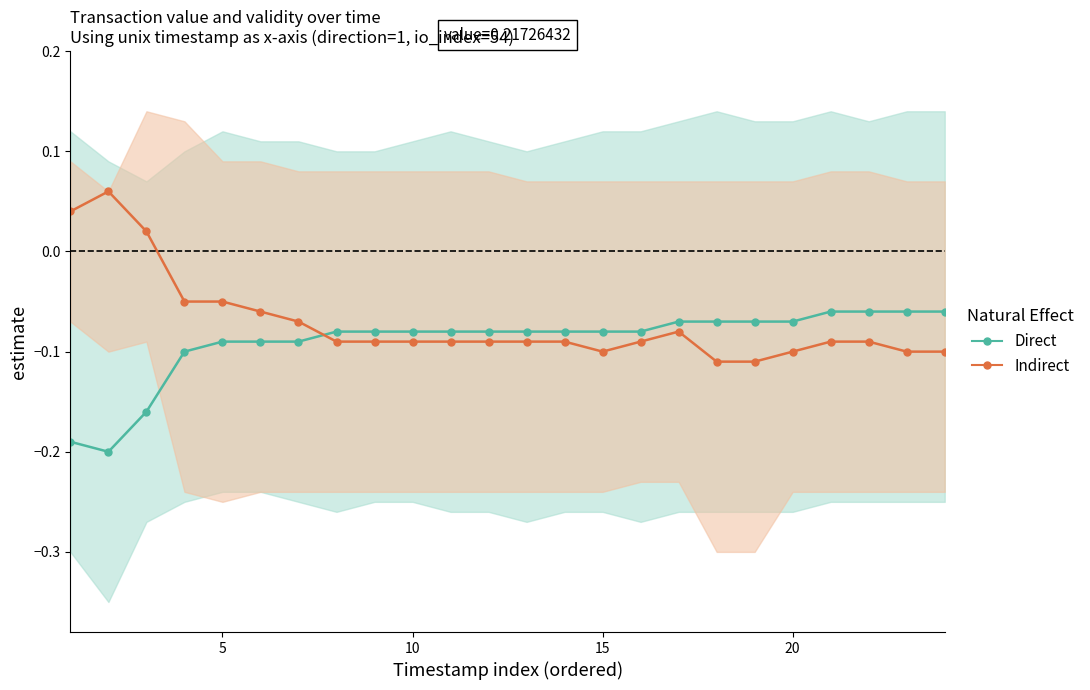

At 15, list the series in order from smallest to largest.

Indirect, Direct